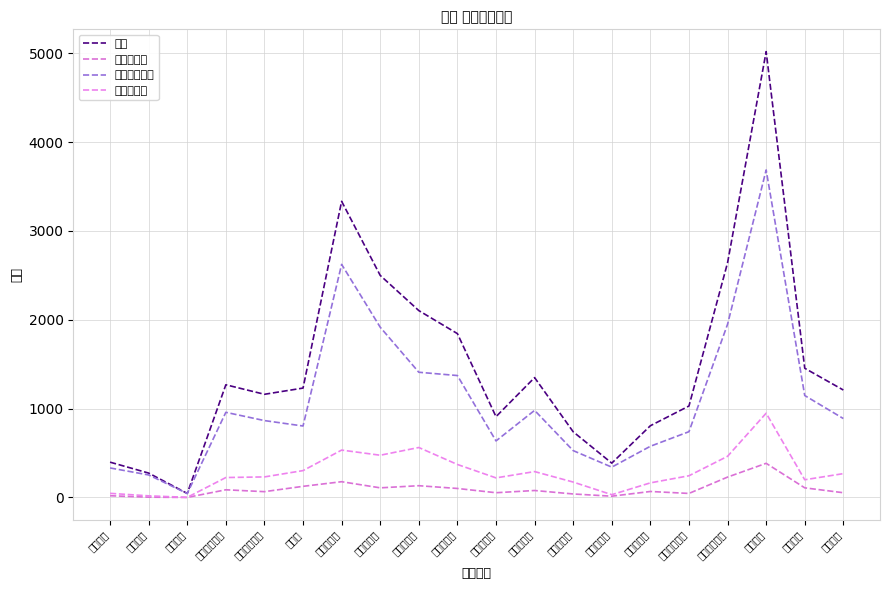

Read the 総数 value at 金山一丁目.

909